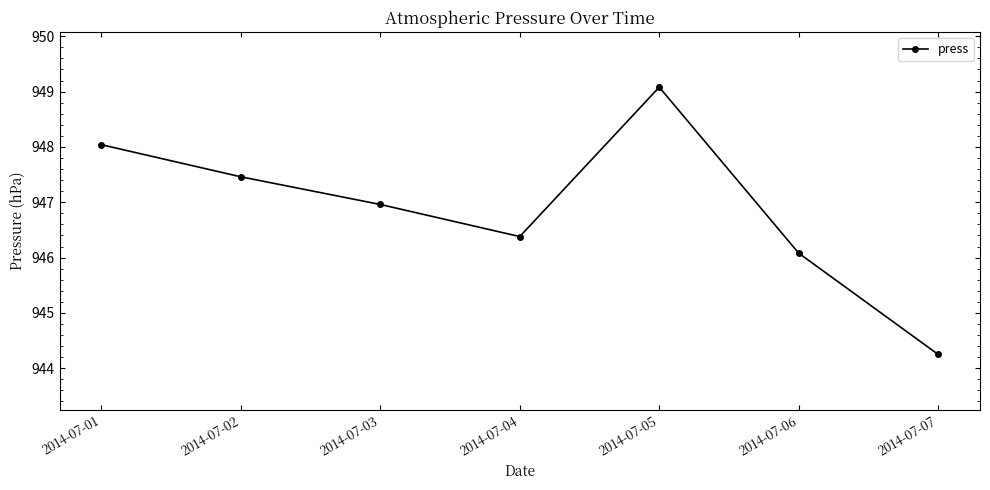

Where is the first local maximum?

2014-07-05